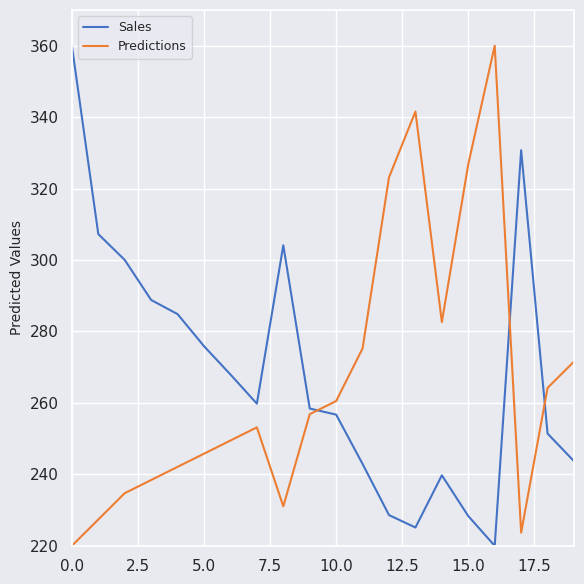

How many intersections are there between Sales and Predictions?

3